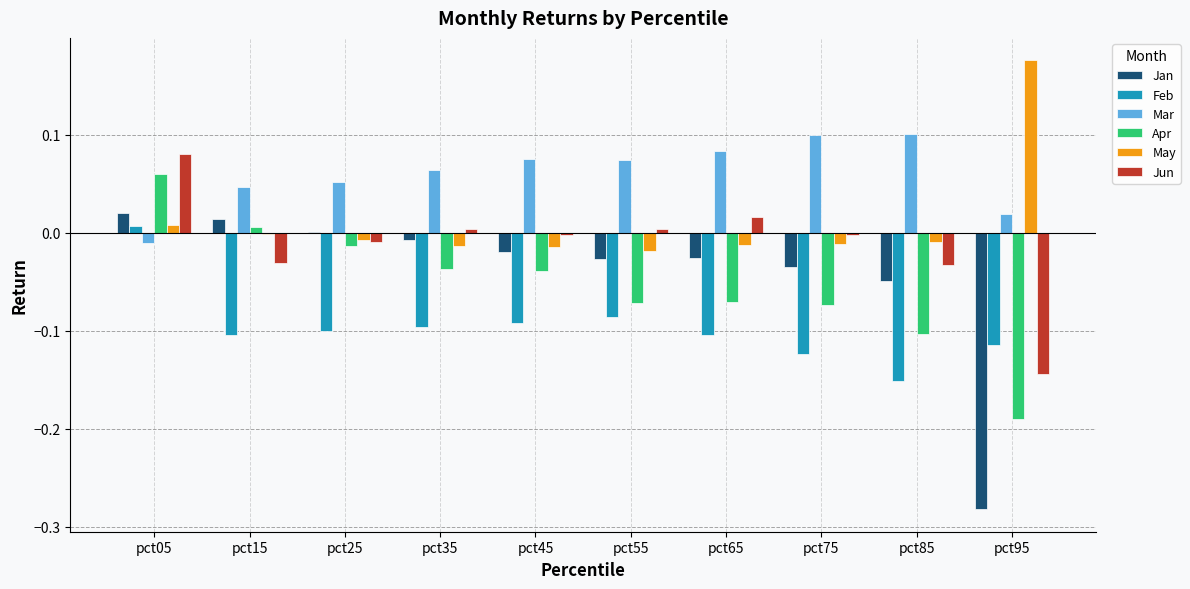

True or false: Apr has a value of 0.1 at pct05.

True